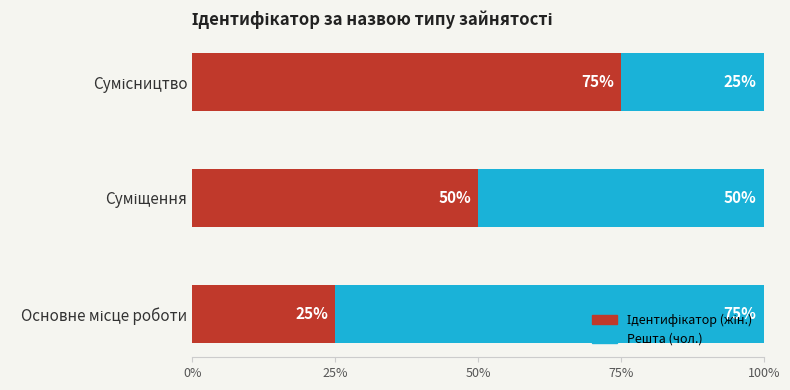

List the series in order of their peak value, highest first.

Ідентифікатор (жін.), Решта (чол.)